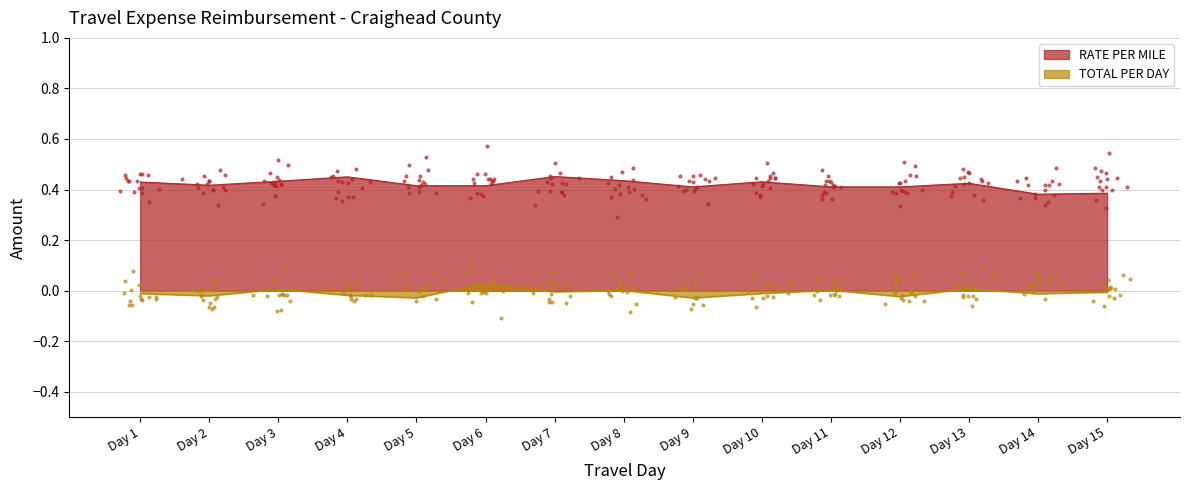

Which series contains the lowest Y value?

TOTAL PER DAY